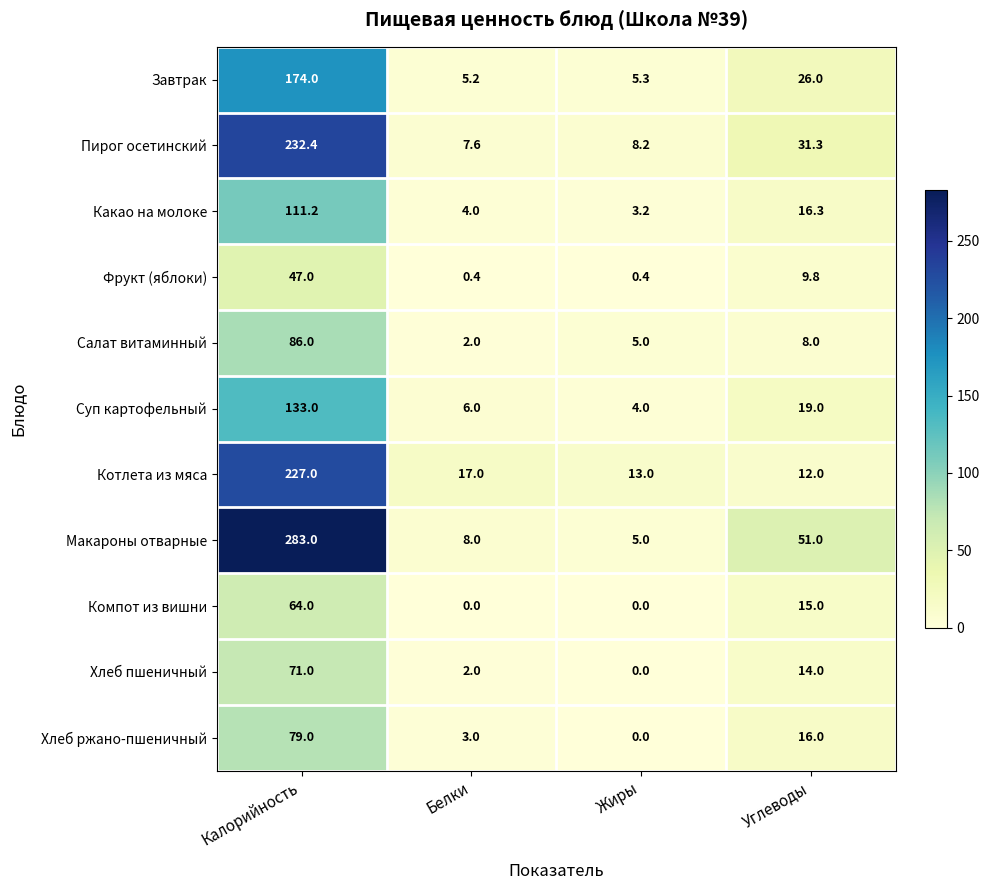

What is the sum of all Суп картофельный values?

162.0